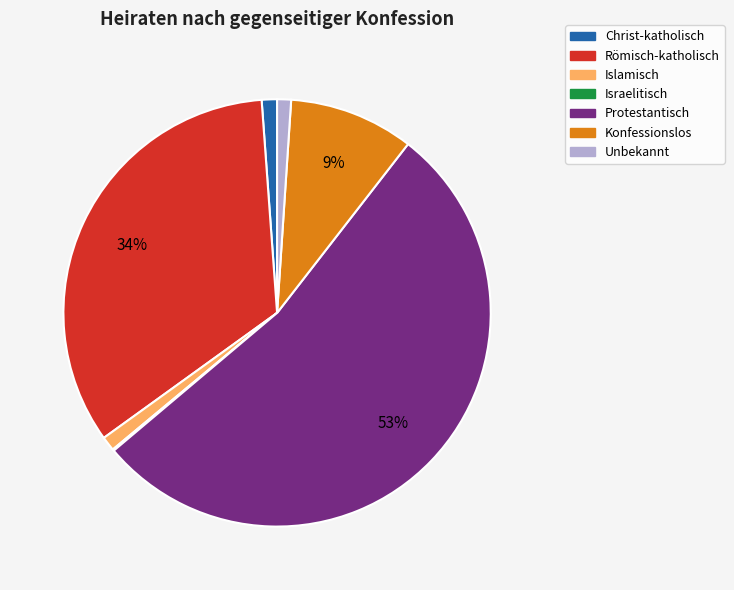

Is there a majority slice in this chart?

Yes